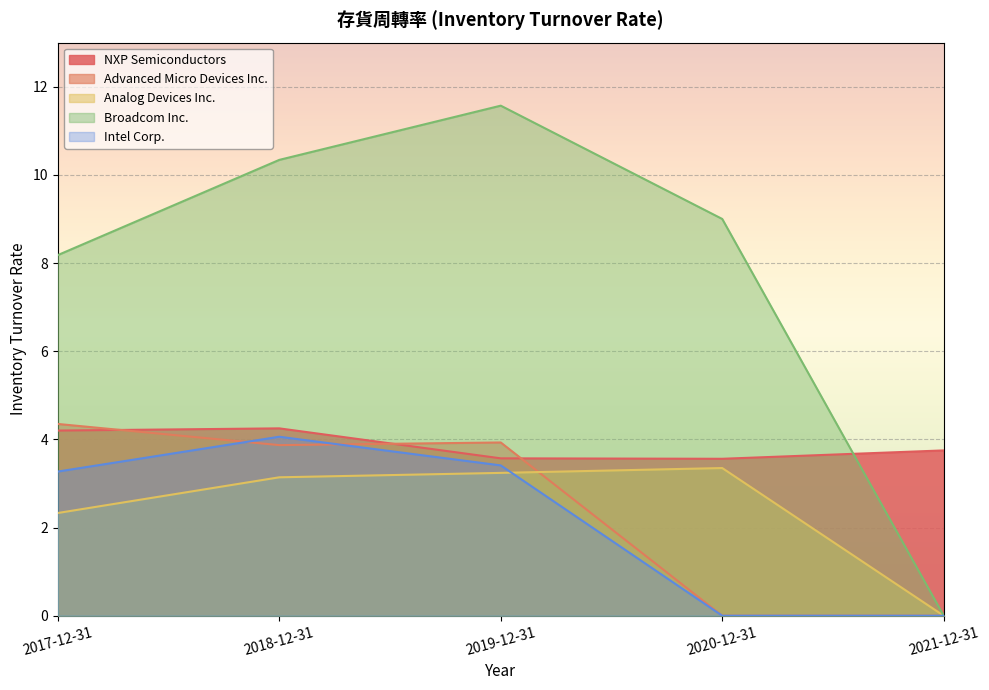

What is the label of the 5th point from the right?

2017-12-31